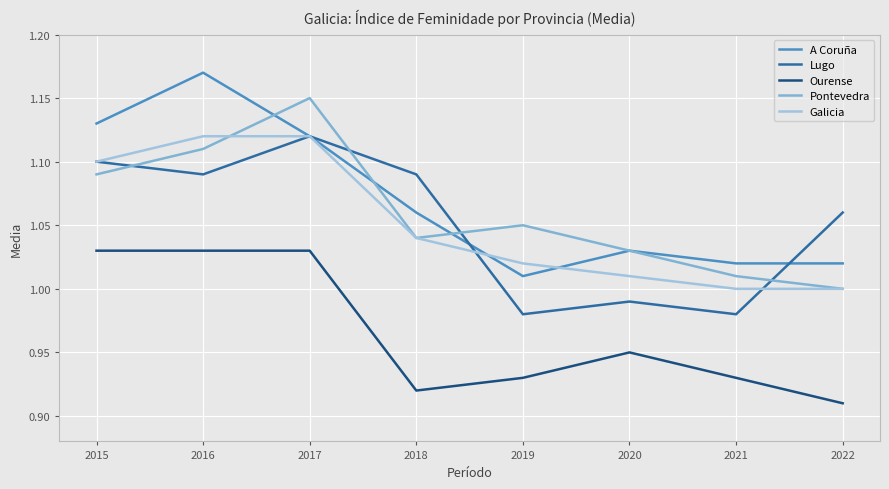

True or false: A Coruña and Ourense cross at least once.

False